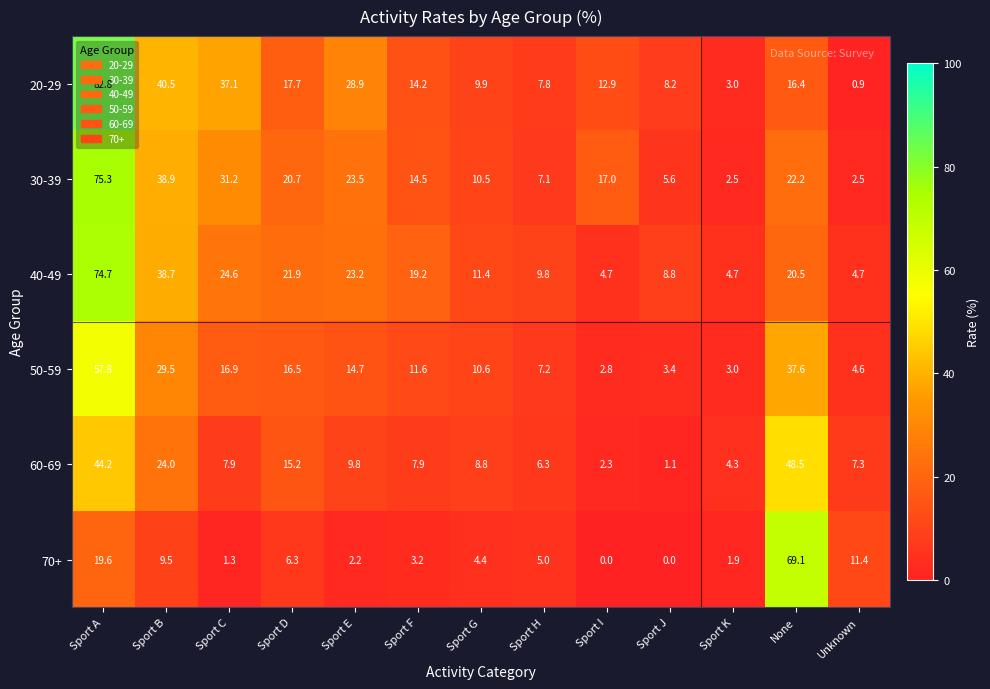

Where does the 40-49 series first go above 19?

Sport A